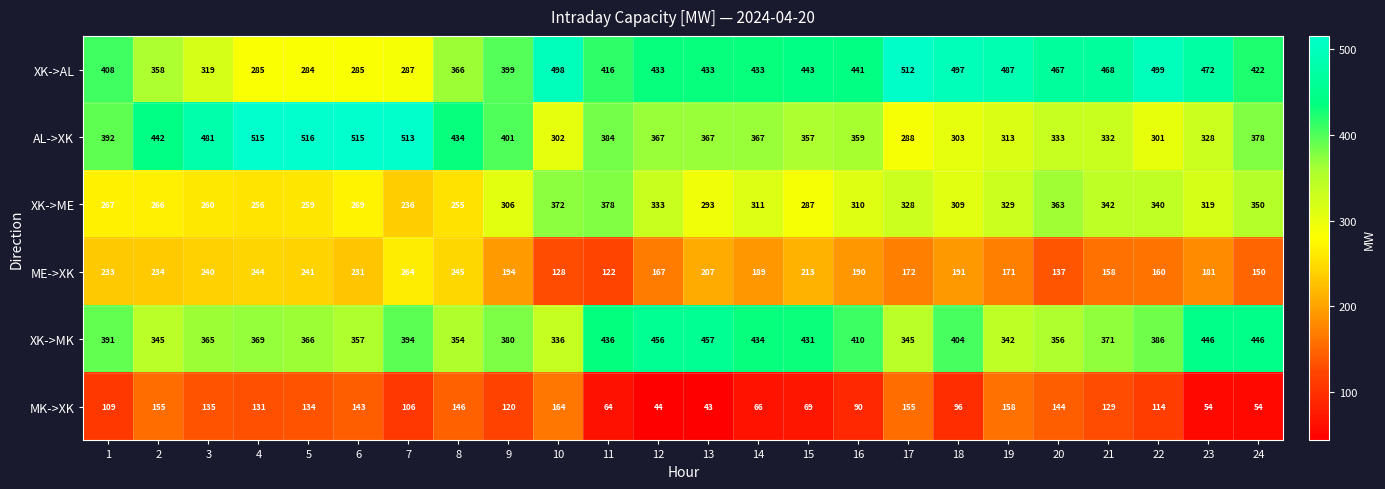

What is the minimum value shown in the chart?

43